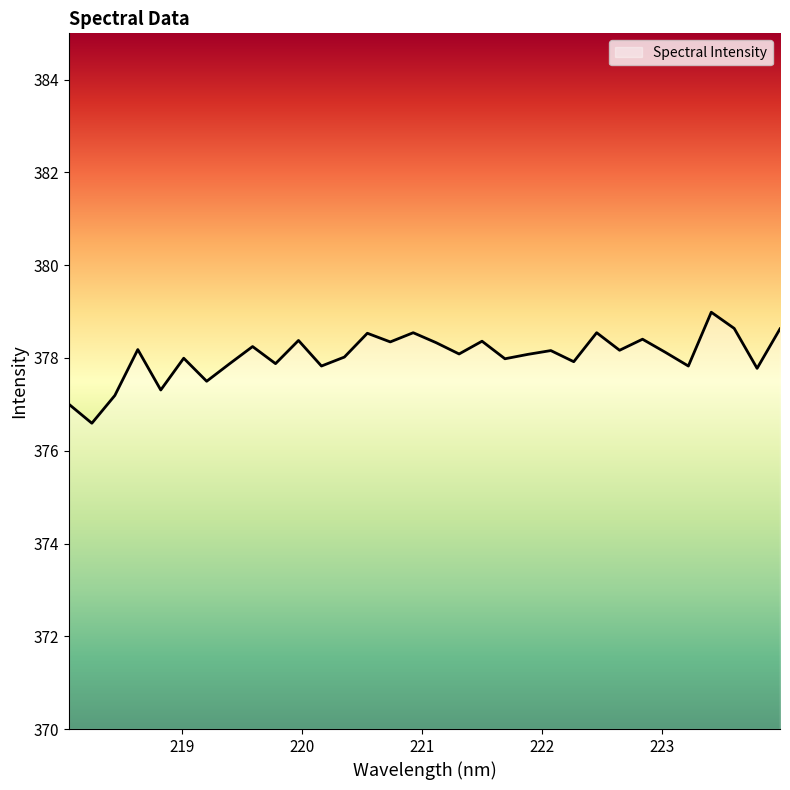

What is the difference between the maximum and minimum values?

2.4